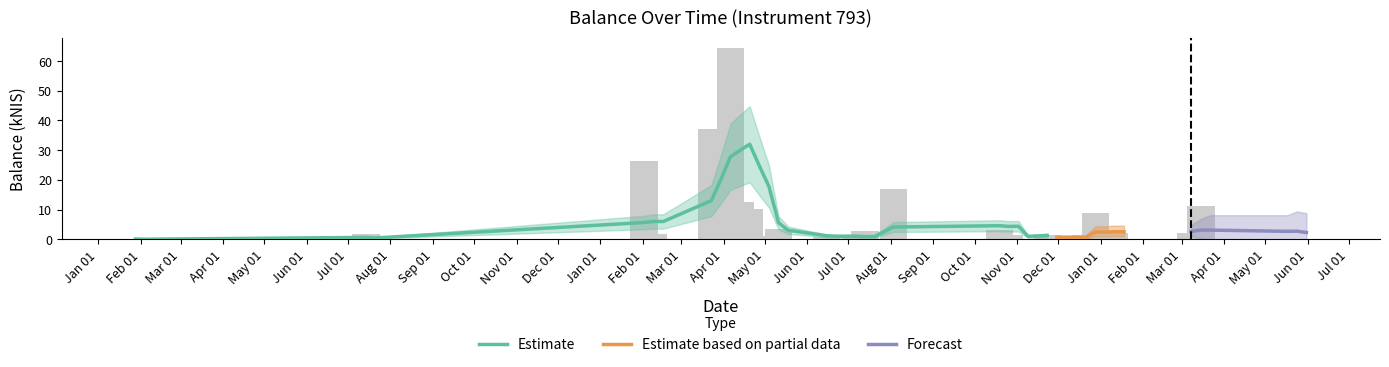

What position from the left is 2018-03-15?

36